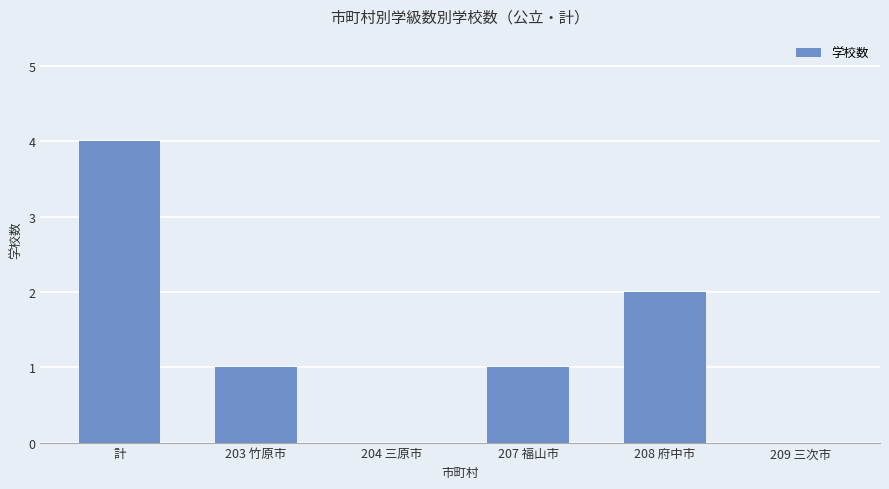

What is the change in value from 203 竹原市 to 209 三次市?

-1